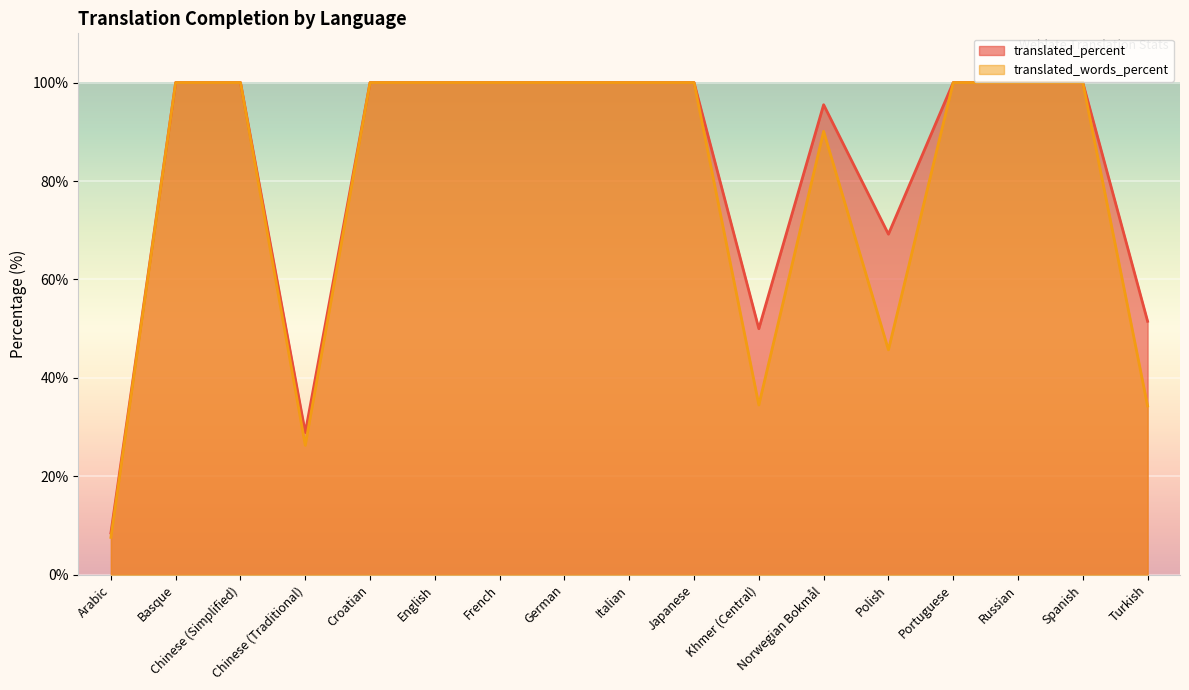

What is the maximum value for translated_words_percent?

100.0